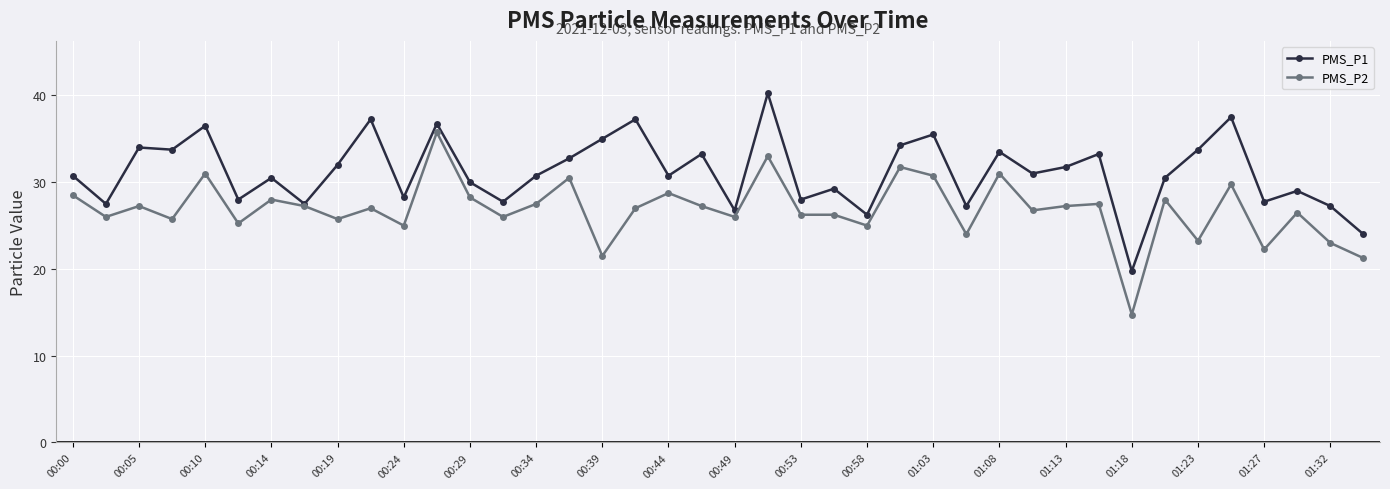

What is the lowest value of the PMS_P2 series?

14.8